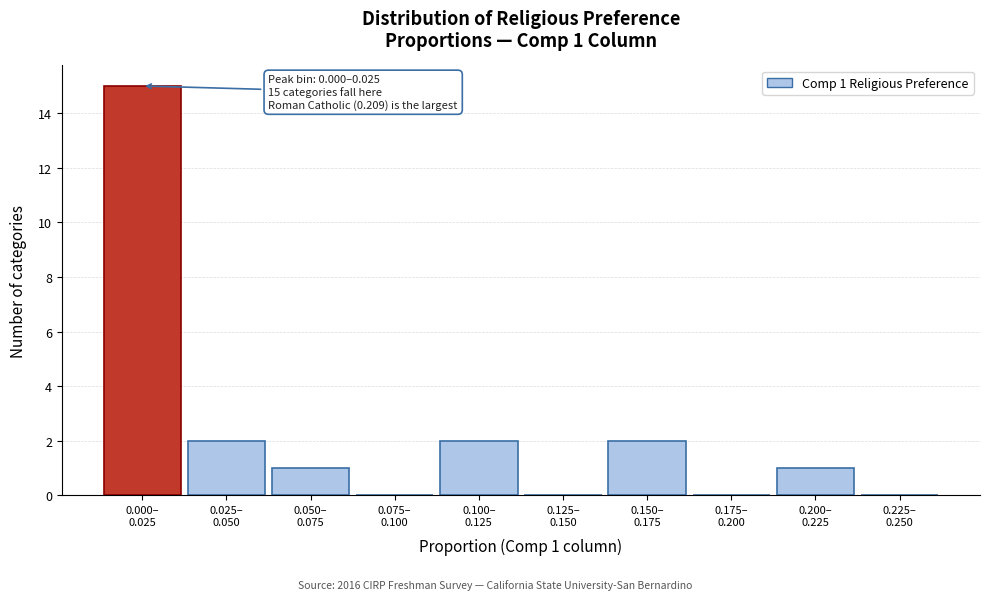

What is the maximum value shown in the chart?

15